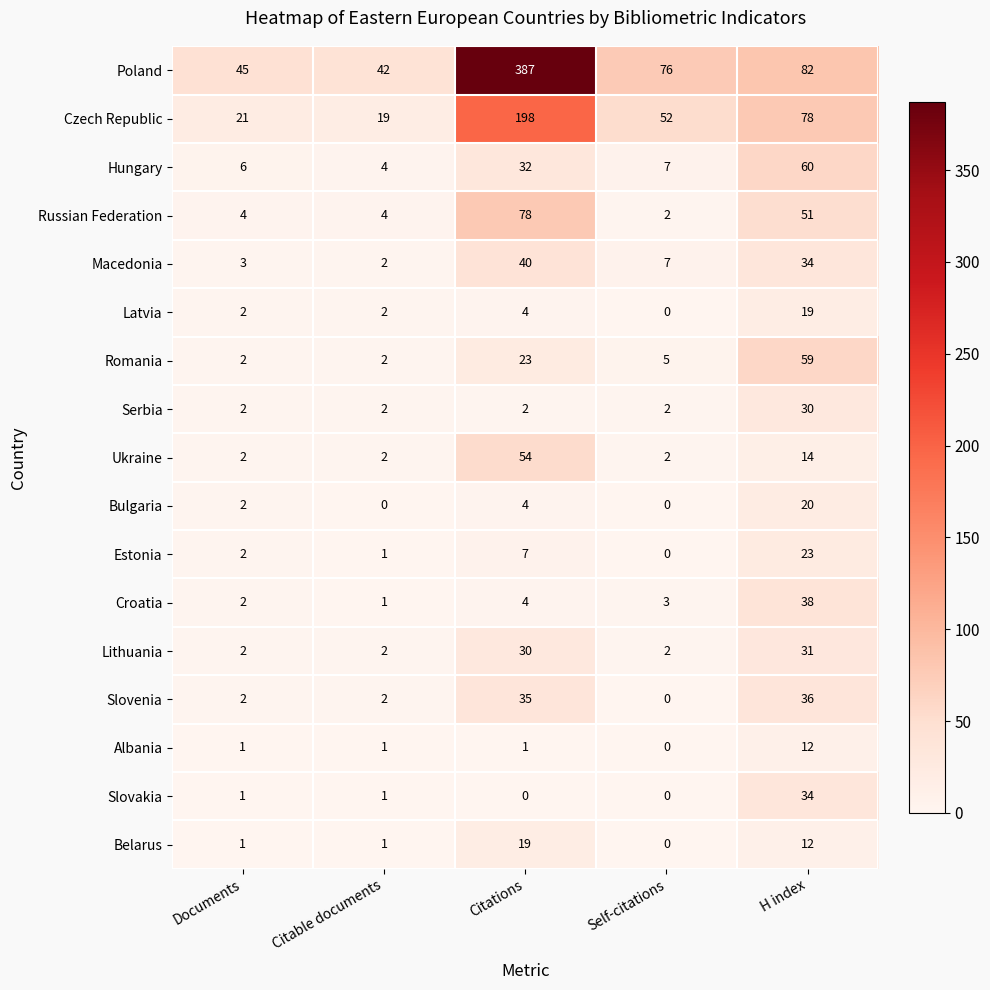

Count the number of data series in this chart.

17